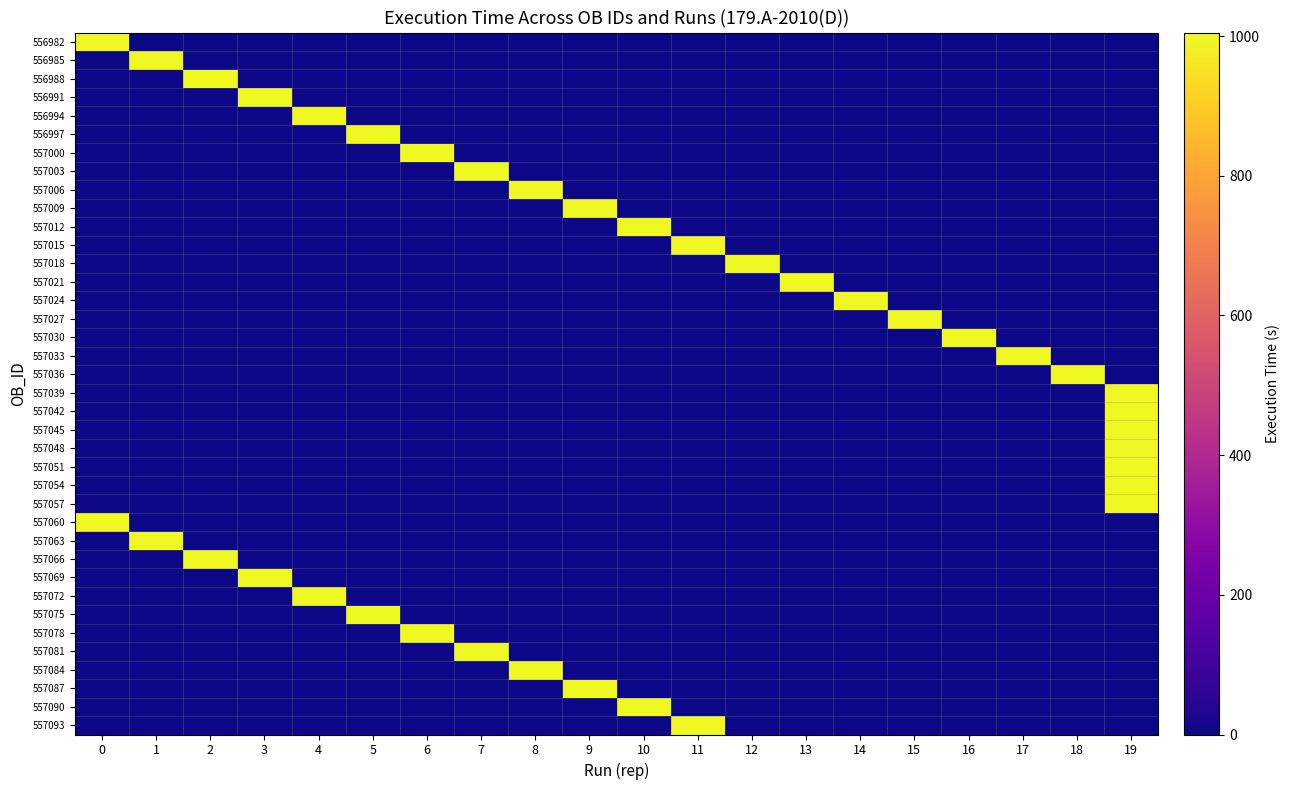

Reading right to left, extract all data points from this chart.

556982: 19=0	18=0	17=0	16=0	15=0	14=0	13=0	12=0	11=0	10=0	9=0	8=0	7=0	6=0	5=0	4=0	3=0	2=0	1=0	0=1005
556985: 19=0	18=0	17=0	16=0	15=0	14=0	13=0	12=0	11=0	10=0	9=0	8=0	7=0	6=0	5=0	4=0	3=0	2=0	1=1005	0=0
556988: 19=0	18=0	17=0	16=0	15=0	14=0	13=0	12=0	11=0	10=0	9=0	8=0	7=0	6=0	5=0	4=0	3=0	2=1005	1=0	0=0
556991: 19=0	18=0	17=0	16=0	15=0	14=0	13=0	12=0	11=0	10=0	9=0	8=0	7=0	6=0	5=0	4=0	3=1005	2=0	1=0	0=0
556994: 19=0	18=0	17=0	16=0	15=0	14=0	13=0	12=0	11=0	10=0	9=0	8=0	7=0	6=0	5=0	4=1005	3=0	2=0	1=0	0=0
556997: 19=0	18=0	17=0	16=0	15=0	14=0	13=0	12=0	11=0	10=0	9=0	8=0	7=0	6=0	5=1005	4=0	3=0	2=0	1=0	0=0
557000: 19=0	18=0	17=0	16=0	15=0	14=0	13=0	12=0	11=0	10=0	9=0	8=0	7=0	6=1005	5=0	4=0	3=0	2=0	1=0	0=0
557003: 19=0	18=0	17=0	16=0	15=0	14=0	13=0	12=0	11=0	10=0	9=0	8=0	7=1005	6=0	5=0	4=0	3=0	2=0	1=0	0=0
557006: 19=0	18=0	17=0	16=0	15=0	14=0	13=0	12=0	11=0	10=0	9=0	8=1005	7=0	6=0	5=0	4=0	3=0	2=0	1=0	0=0
557009: 19=0	18=0	17=0	16=0	15=0	14=0	13=0	12=0	11=0	10=0	9=1005	8=0	7=0	6=0	5=0	4=0	3=0	2=0	1=0	0=0
557012: 19=0	18=0	17=0	16=0	15=0	14=0	13=0	12=0	11=0	10=1005	9=0	8=0	7=0	6=0	5=0	4=0	3=0	2=0	1=0	0=0
557015: 19=0	18=0	17=0	16=0	15=0	14=0	13=0	12=0	11=1005	10=0	9=0	8=0	7=0	6=0	5=0	4=0	3=0	2=0	1=0	0=0
557018: 19=0	18=0	17=0	16=0	15=0	14=0	13=0	12=1005	11=0	10=0	9=0	8=0	7=0	6=0	5=0	4=0	3=0	2=0	1=0	0=0
557021: 19=0	18=0	17=0	16=0	15=0	14=0	13=1005	12=0	11=0	10=0	9=0	8=0	7=0	6=0	5=0	4=0	3=0	2=0	1=0	0=0
557024: 19=0	18=0	17=0	16=0	15=0	14=1005	13=0	12=0	11=0	10=0	9=0	8=0	7=0	6=0	5=0	4=0	3=0	2=0	1=0	0=0
557027: 19=0	18=0	17=0	16=0	15=1005	14=0	13=0	12=0	11=0	10=0	9=0	8=0	7=0	6=0	5=0	4=0	3=0	2=0	1=0	0=0
557030: 19=0	18=0	17=0	16=1005	15=0	14=0	13=0	12=0	11=0	10=0	9=0	8=0	7=0	6=0	5=0	4=0	3=0	2=0	1=0	0=0
557033: 19=0	18=0	17=1005	16=0	15=0	14=0	13=0	12=0	11=0	10=0	9=0	8=0	7=0	6=0	5=0	4=0	3=0	2=0	1=0	0=0
557036: 19=0	18=1005	17=0	16=0	15=0	14=0	13=0	12=0	11=0	10=0	9=0	8=0	7=0	6=0	5=0	4=0	3=0	2=0	1=0	0=0
557039: 19=1005	18=0	17=0	16=0	15=0	14=0	13=0	12=0	11=0	10=0	9=0	8=0	7=0	6=0	5=0	4=0	3=0	2=0	1=0	0=0
557042: 19=1005	18=0	17=0	16=0	15=0	14=0	13=0	12=0	11=0	10=0	9=0	8=0	7=0	6=0	5=0	4=0	3=0	2=0	1=0	0=0
557045: 19=1005	18=0	17=0	16=0	15=0	14=0	13=0	12=0	11=0	10=0	9=0	8=0	7=0	6=0	5=0	4=0	3=0	2=0	1=0	0=0
557048: 19=1005	18=0	17=0	16=0	15=0	14=0	13=0	12=0	11=0	10=0	9=0	8=0	7=0	6=0	5=0	4=0	3=0	2=0	1=0	0=0
557051: 19=1005	18=0	17=0	16=0	15=0	14=0	13=0	12=0	11=0	10=0	9=0	8=0	7=0	6=0	5=0	4=0	3=0	2=0	1=0	0=0
557054: 19=1005	18=0	17=0	16=0	15=0	14=0	13=0	12=0	11=0	10=0	9=0	8=0	7=0	6=0	5=0	4=0	3=0	2=0	1=0	0=0
557057: 19=1005	18=0	17=0	16=0	15=0	14=0	13=0	12=0	11=0	10=0	9=0	8=0	7=0	6=0	5=0	4=0	3=0	2=0	1=0	0=0
557060: 19=0	18=0	17=0	16=0	15=0	14=0	13=0	12=0	11=0	10=0	9=0	8=0	7=0	6=0	5=0	4=0	3=0	2=0	1=0	0=1005
557063: 19=0	18=0	17=0	16=0	15=0	14=0	13=0	12=0	11=0	10=0	9=0	8=0	7=0	6=0	5=0	4=0	3=0	2=0	1=1005	0=0
557066: 19=0	18=0	17=0	16=0	15=0	14=0	13=0	12=0	11=0	10=0	9=0	8=0	7=0	6=0	5=0	4=0	3=0	2=1005	1=0	0=0
557069: 19=0	18=0	17=0	16=0	15=0	14=0	13=0	12=0	11=0	10=0	9=0	8=0	7=0	6=0	5=0	4=0	3=1005	2=0	1=0	0=0
557072: 19=0	18=0	17=0	16=0	15=0	14=0	13=0	12=0	11=0	10=0	9=0	8=0	7=0	6=0	5=0	4=1005	3=0	2=0	1=0	0=0
557075: 19=0	18=0	17=0	16=0	15=0	14=0	13=0	12=0	11=0	10=0	9=0	8=0	7=0	6=0	5=1005	4=0	3=0	2=0	1=0	0=0
557078: 19=0	18=0	17=0	16=0	15=0	14=0	13=0	12=0	11=0	10=0	9=0	8=0	7=0	6=1005	5=0	4=0	3=0	2=0	1=0	0=0
557081: 19=0	18=0	17=0	16=0	15=0	14=0	13=0	12=0	11=0	10=0	9=0	8=0	7=1005	6=0	5=0	4=0	3=0	2=0	1=0	0=0
557084: 19=0	18=0	17=0	16=0	15=0	14=0	13=0	12=0	11=0	10=0	9=0	8=1005	7=0	6=0	5=0	4=0	3=0	2=0	1=0	0=0
557087: 19=0	18=0	17=0	16=0	15=0	14=0	13=0	12=0	11=0	10=0	9=1005	8=0	7=0	6=0	5=0	4=0	3=0	2=0	1=0	0=0
557090: 19=0	18=0	17=0	16=0	15=0	14=0	13=0	12=0	11=0	10=1005	9=0	8=0	7=0	6=0	5=0	4=0	3=0	2=0	1=0	0=0
557093: 19=0	18=0	17=0	16=0	15=0	14=0	13=0	12=0	11=1005	10=0	9=0	8=0	7=0	6=0	5=0	4=0	3=0	2=0	1=0	0=0